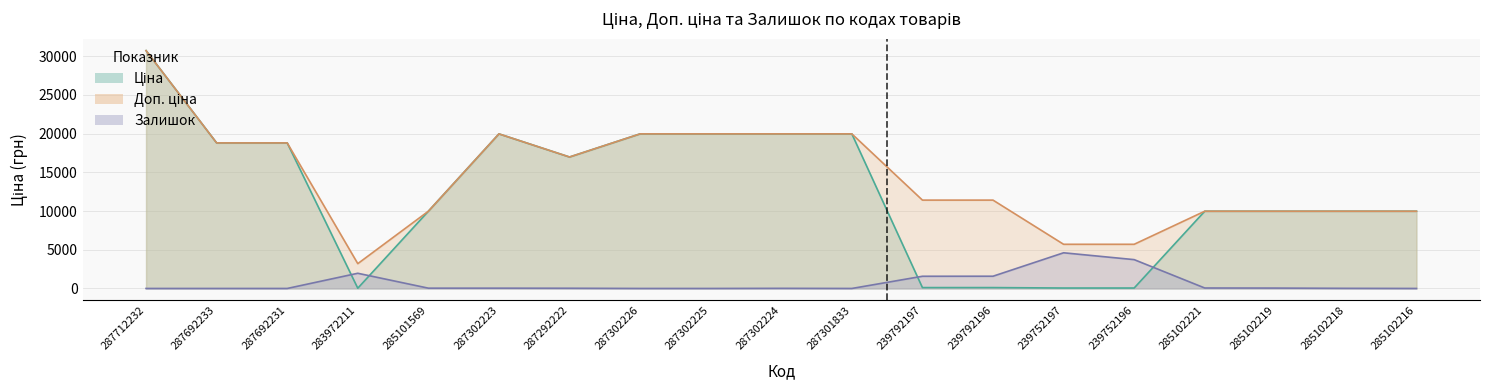

Does the chart display data point markers on the line(s)?

No